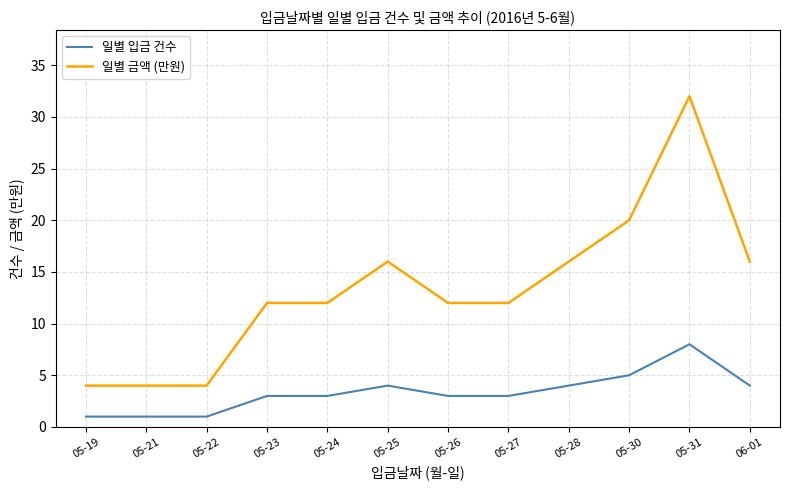

At how many categories does at least one series exceed 27?

1